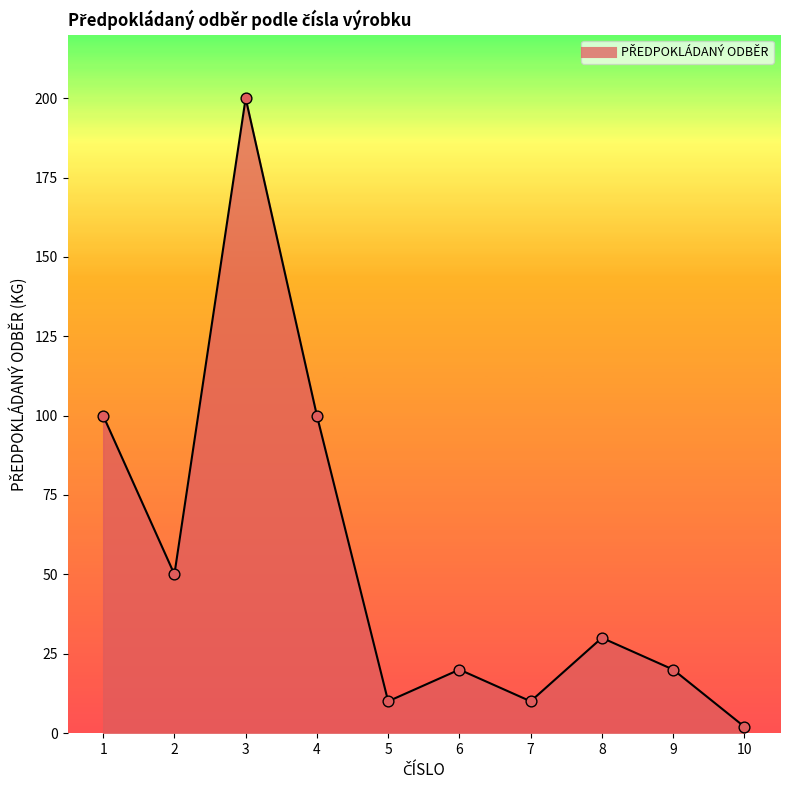

What is the ratio of the value at 8 to the value at 10?

15.0